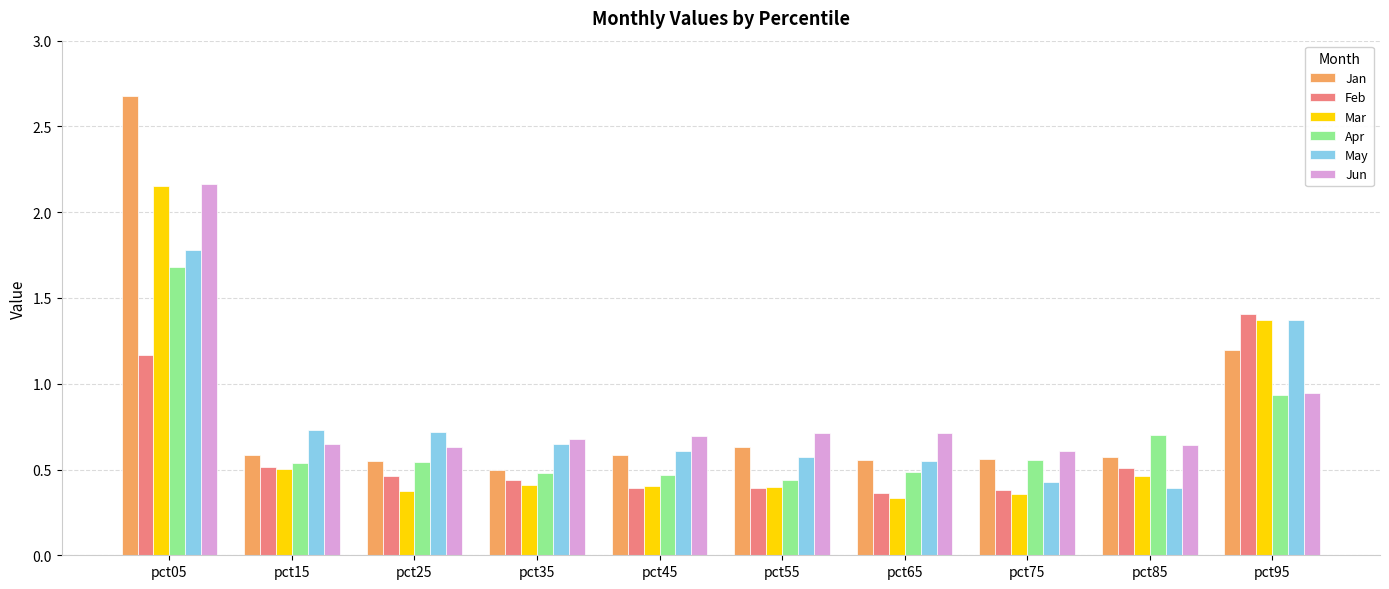

Does the chart contain any negative values?

No